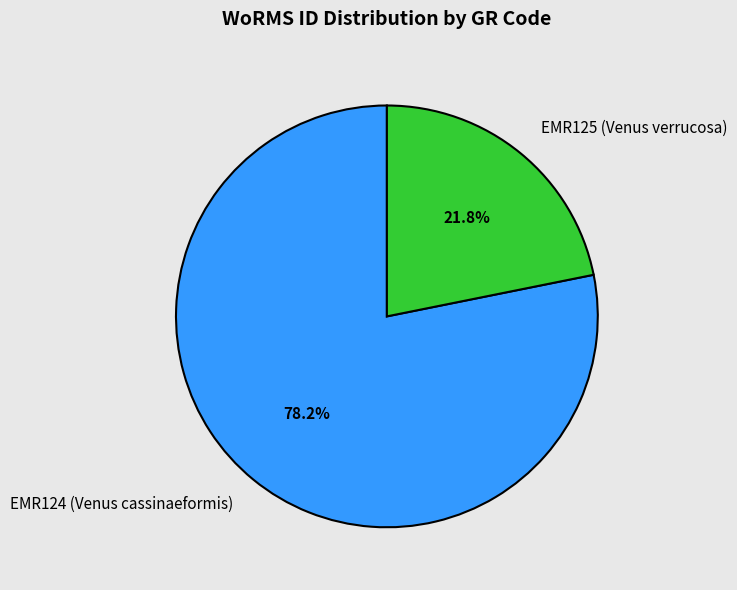

To the nearest percent, what percentage of the pie is EMR125 (Venus verrucosa)?

22%